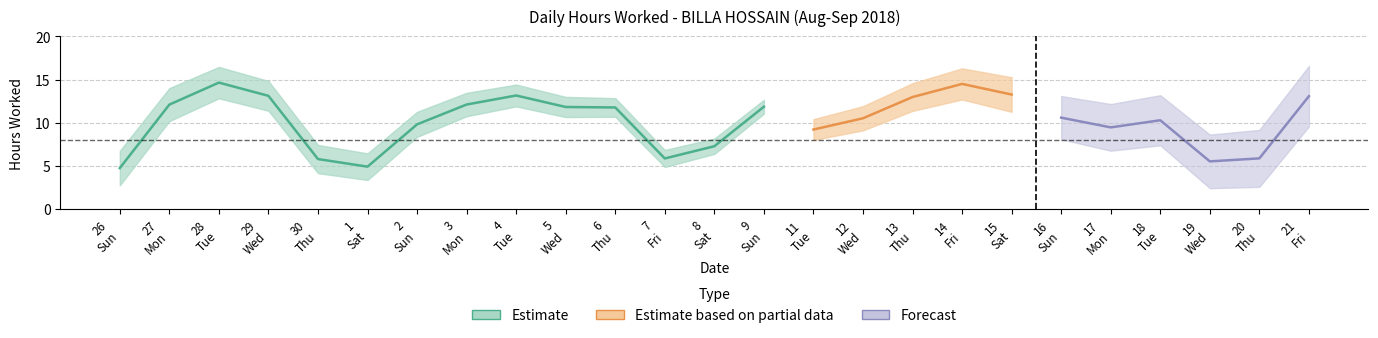

Is this an area chart (filled region under the line)?

No